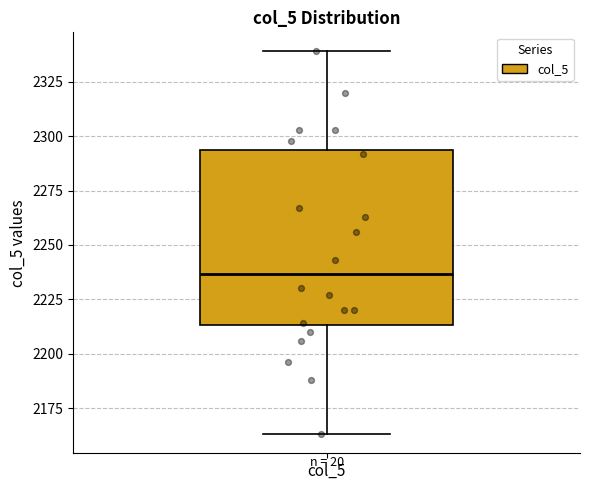

Read this box plot against the y-axis: the position of the median line, the range covered by the box, and the ends of both whiskers. The values are not printed on the chart, so give them approximately, as read against the axis.

median 2235, box 2215 to 2295, whiskers 2165 to 2340